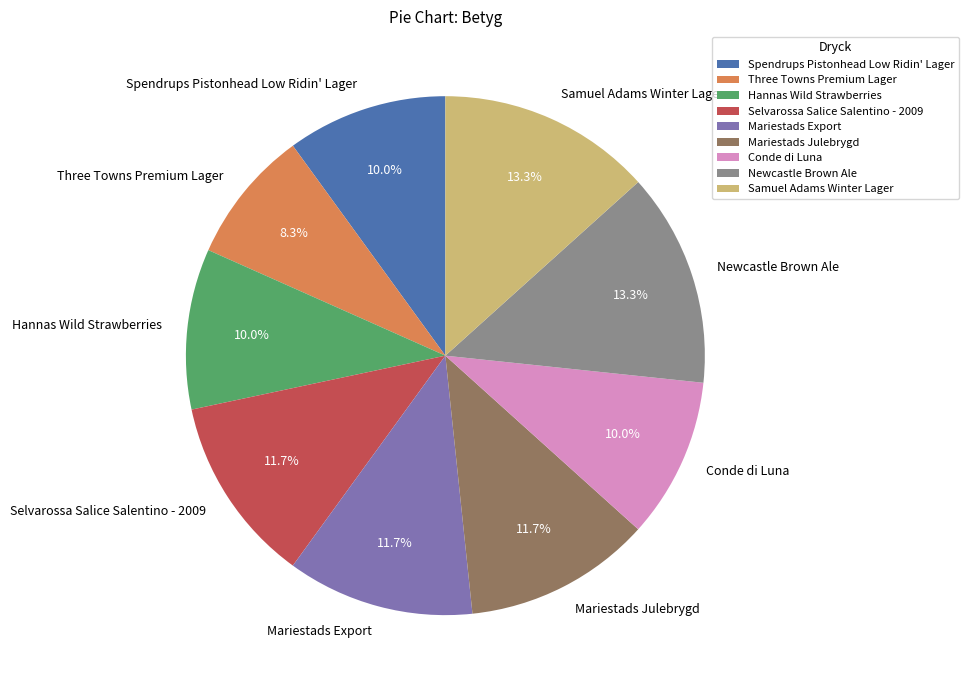

Is there any slice that represents more than half of the pie?

No